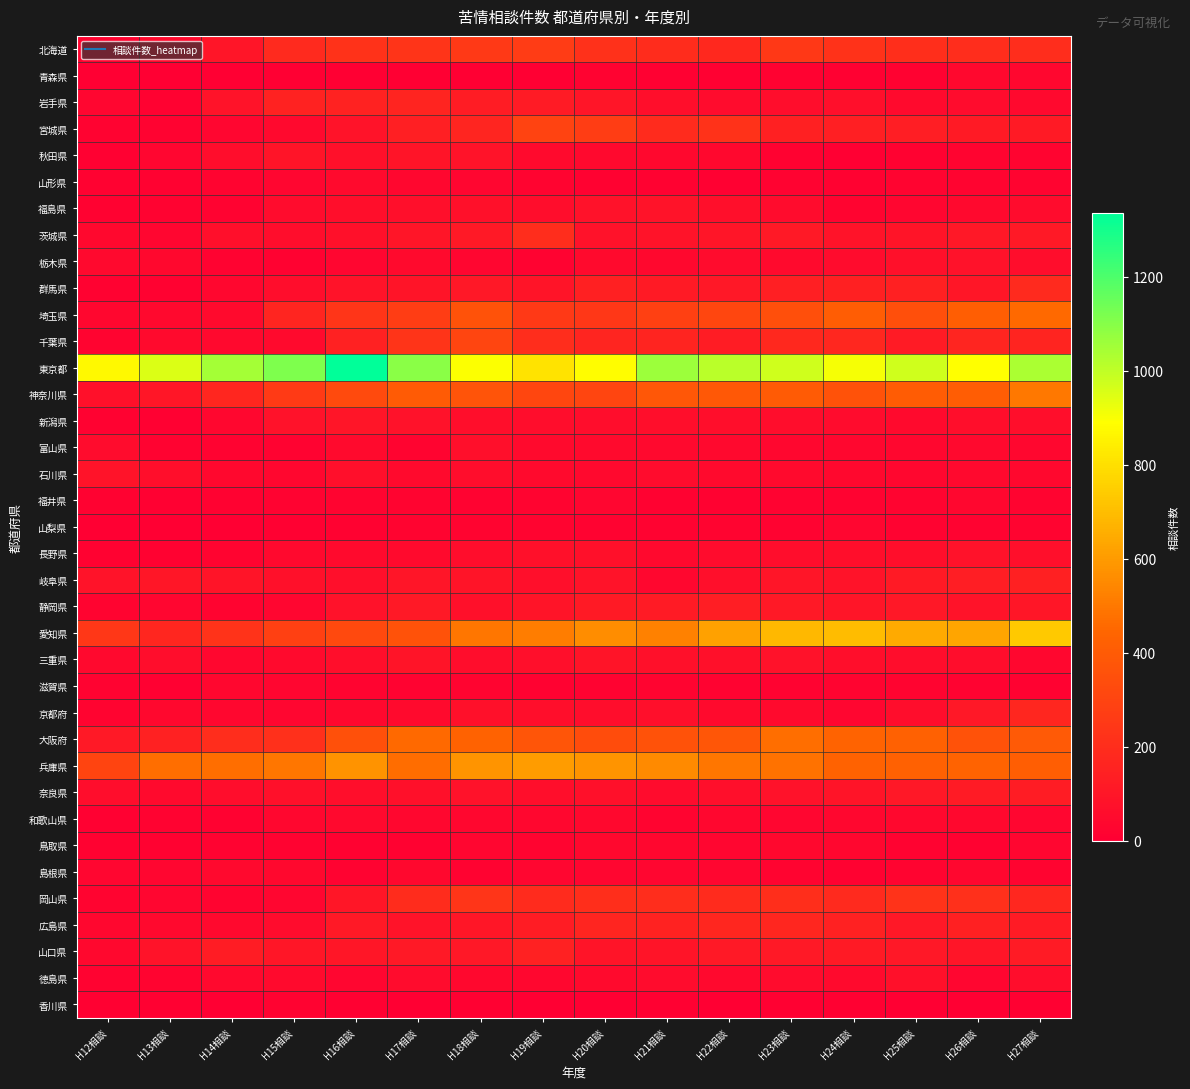

Count the number of data series in this chart.

37